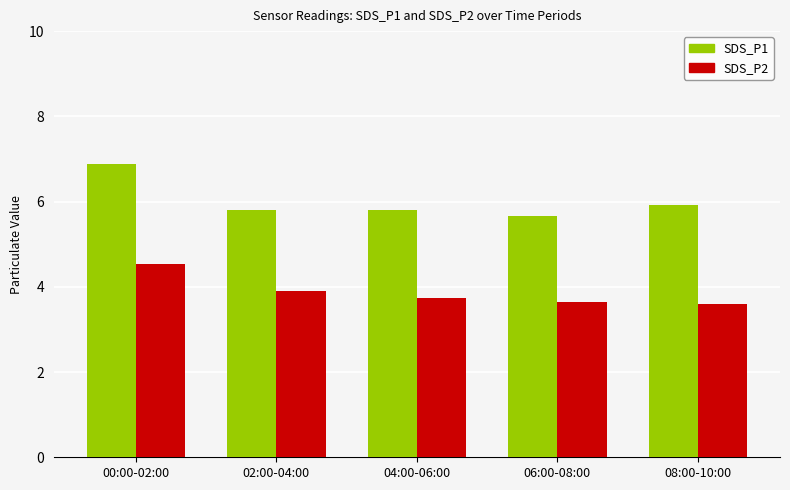

Which series has the widest spread of values?

SDS_P1